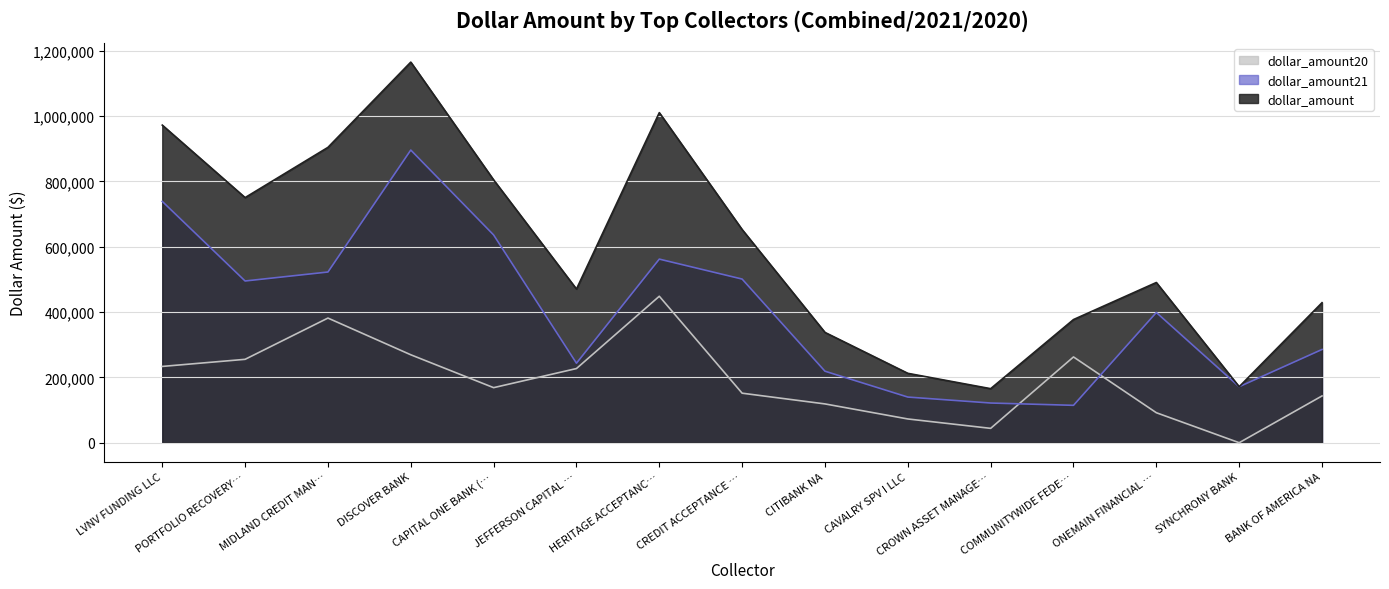

True or false: dollar_amount and dollar_amount20 intersect in this chart.

False